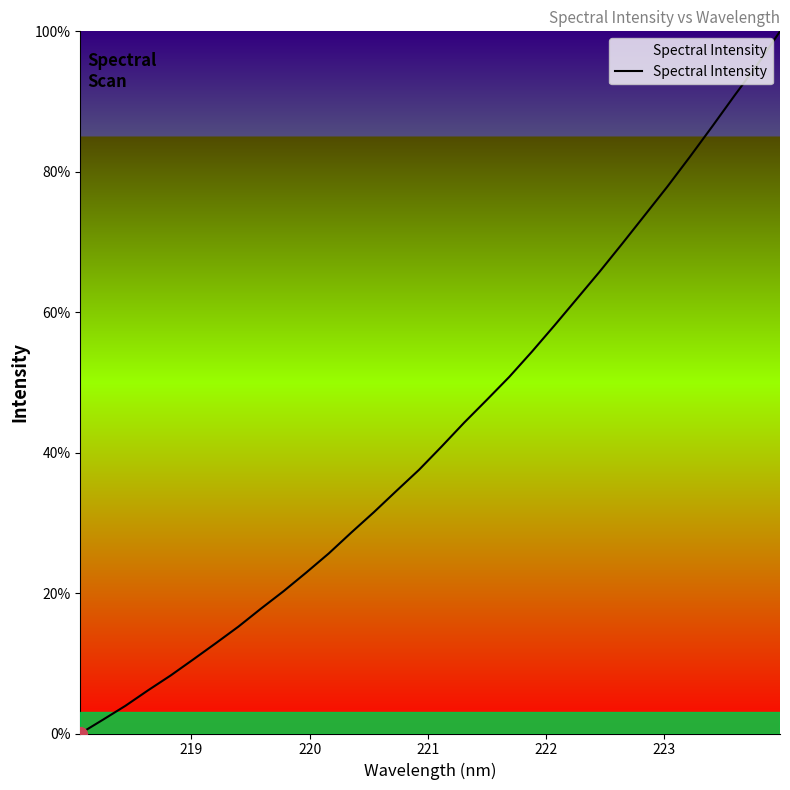

Count the number of categories in the chart.

32